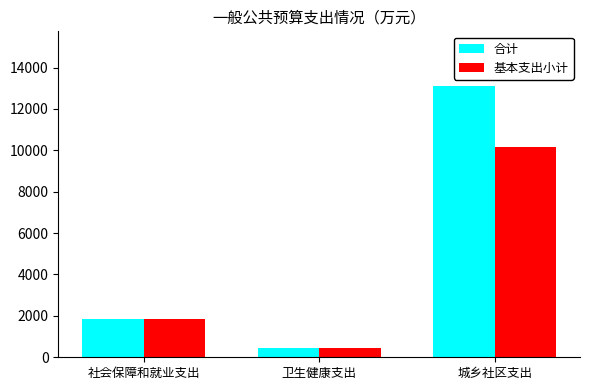

Rank the series by their maximum value, from highest to lowest.

合计, 基本支出小计